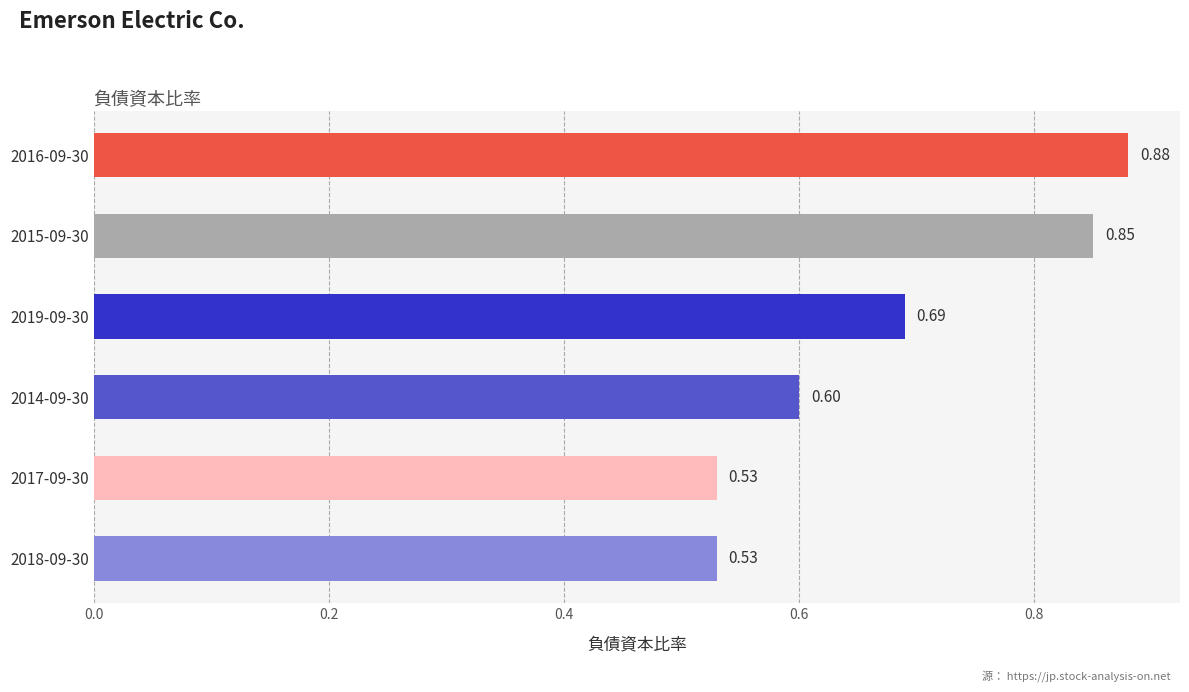

What is the sum of all values?

4.1